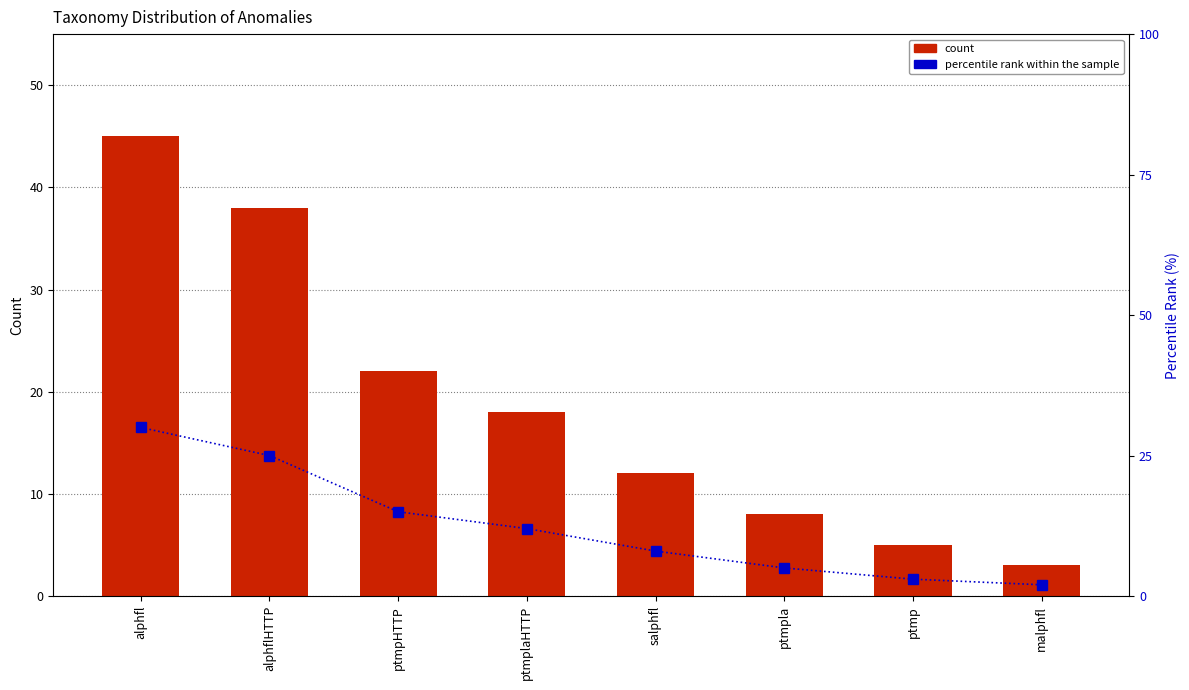

How many data points does each series have?

8